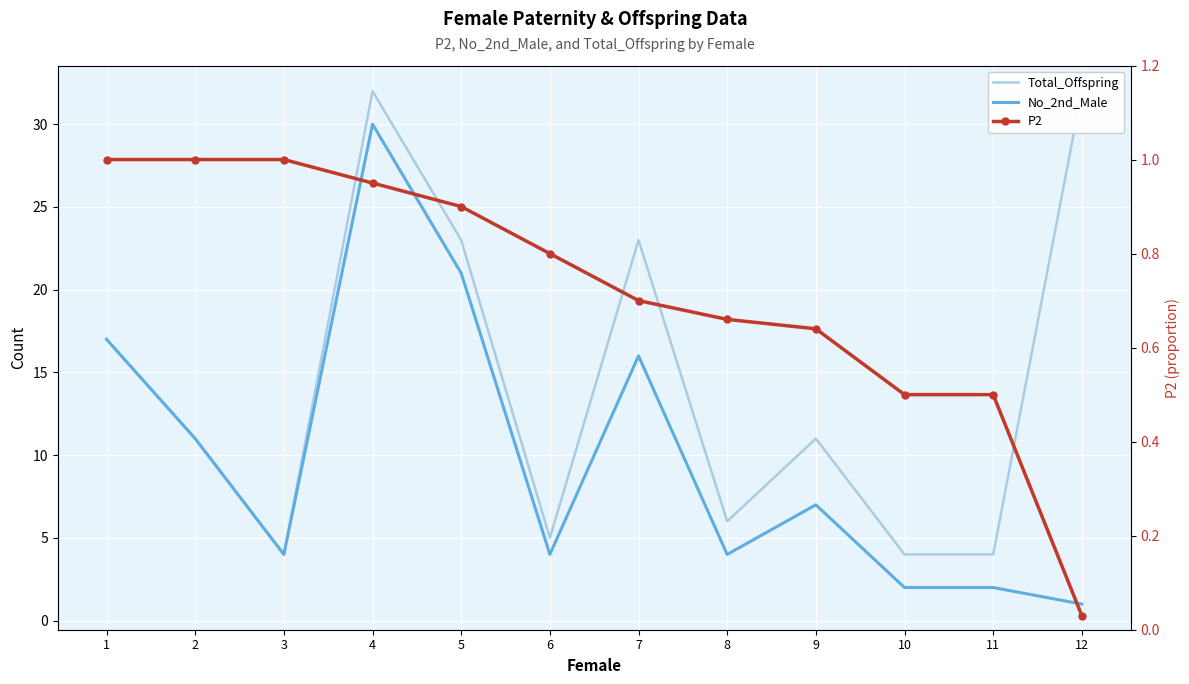

Is it true that P2 equals 1.0 at 7?

False